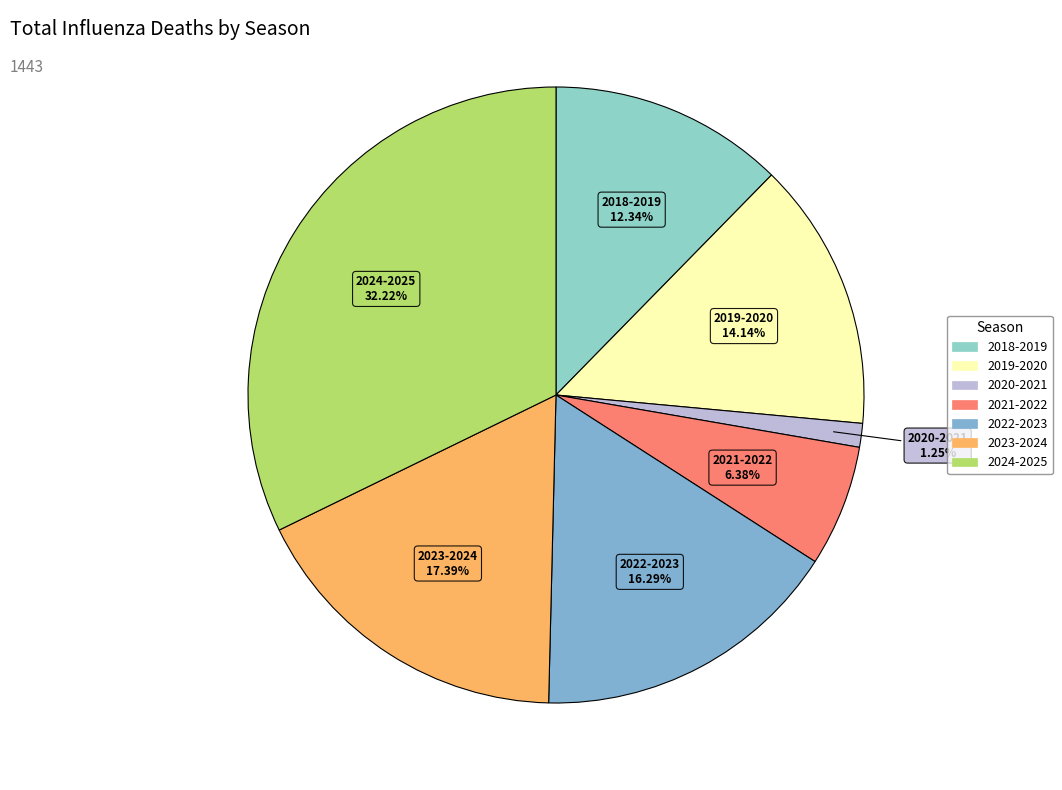

Rank the categories by value from lowest to highest.

2020-2021, 2021-2022, 2018-2019, 2019-2020, 2022-2023, 2023-2024, 2024-2025